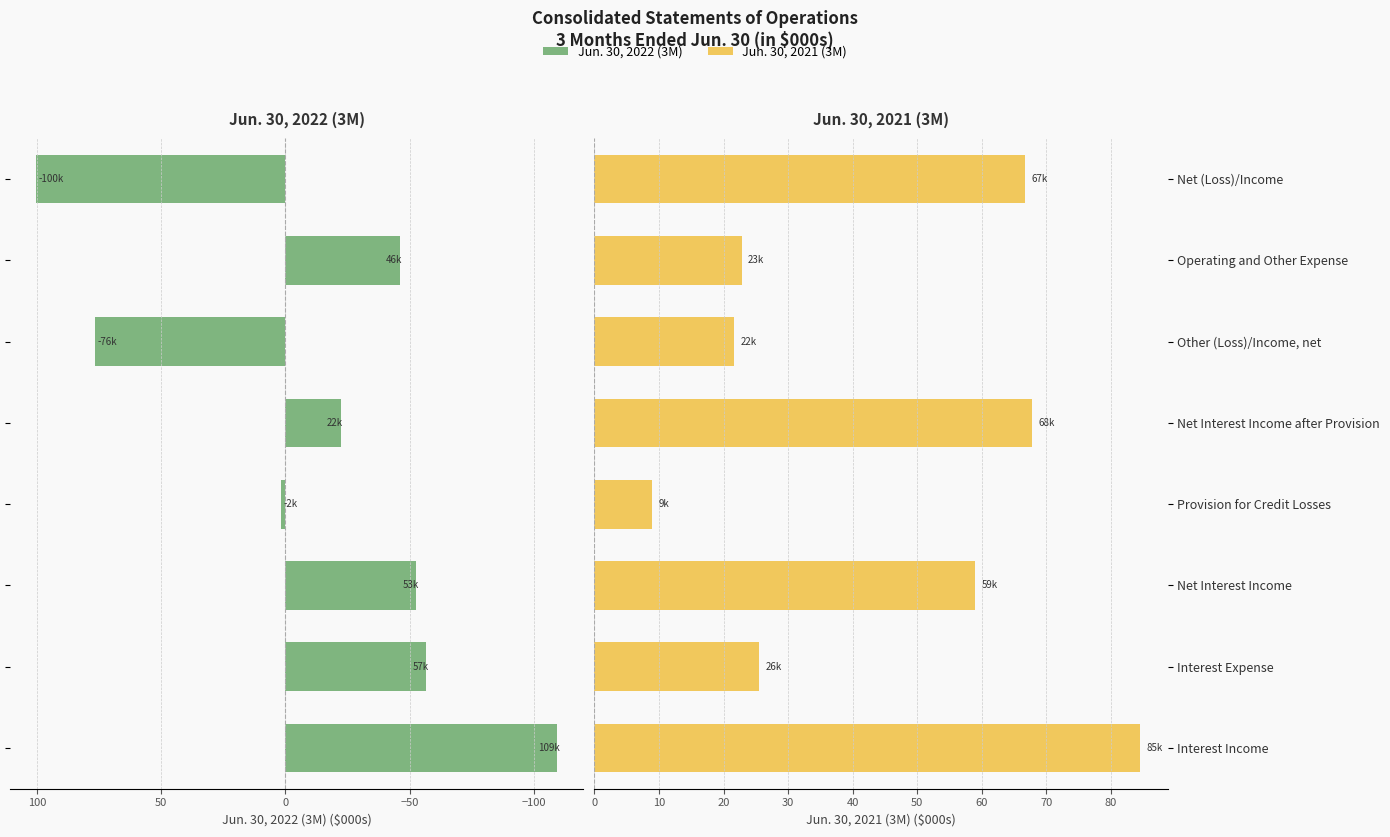

Between Interest Expense and Other (Loss)/Income, net, which series saw the biggest shift?

Jun. 30, 2022 (3M)